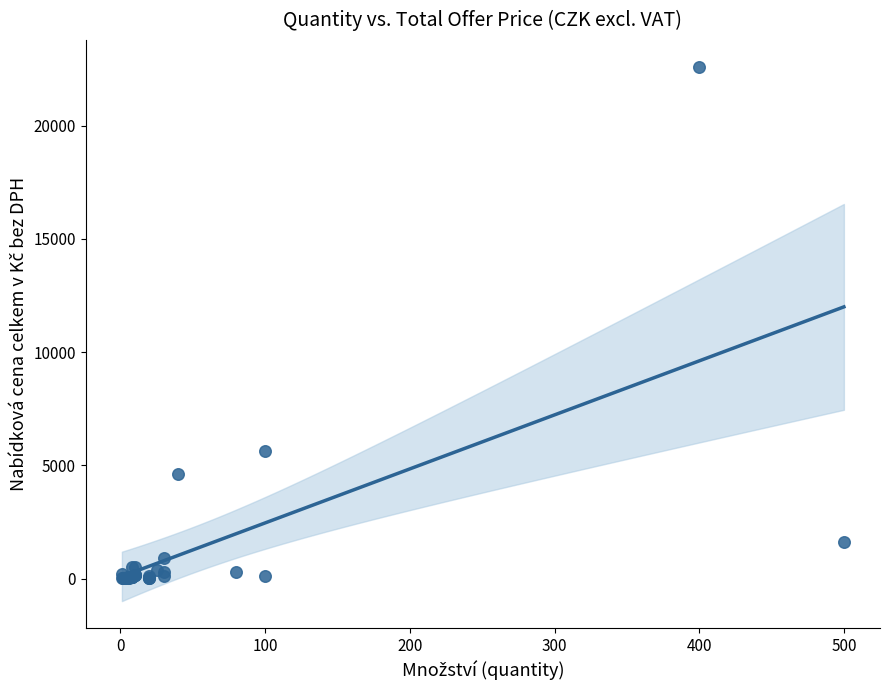

What Y value in the scatter plot is closest to 11303?

5650.0